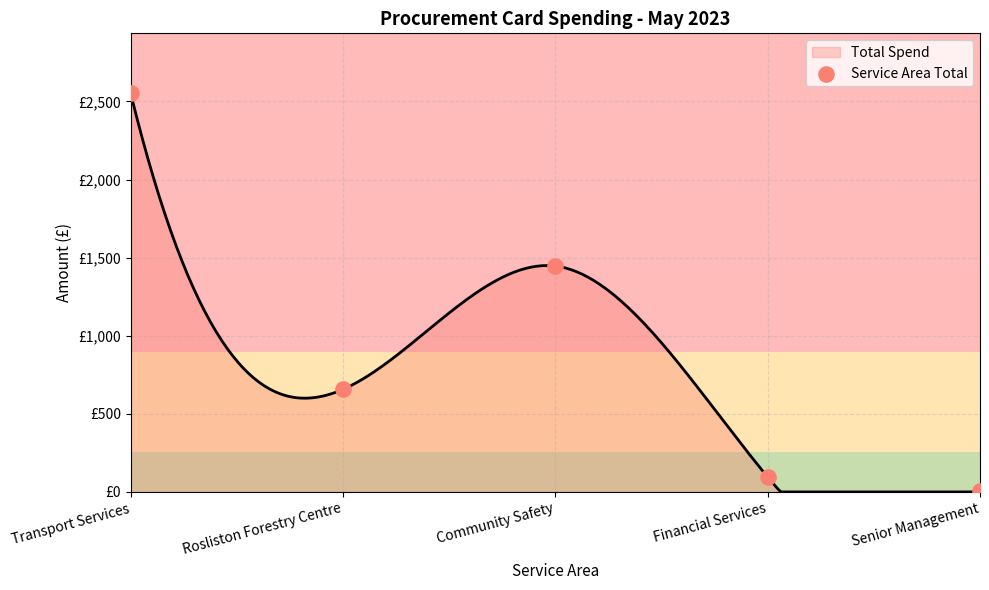

Which has a higher value, Senior Management or Community Safety?

Community Safety